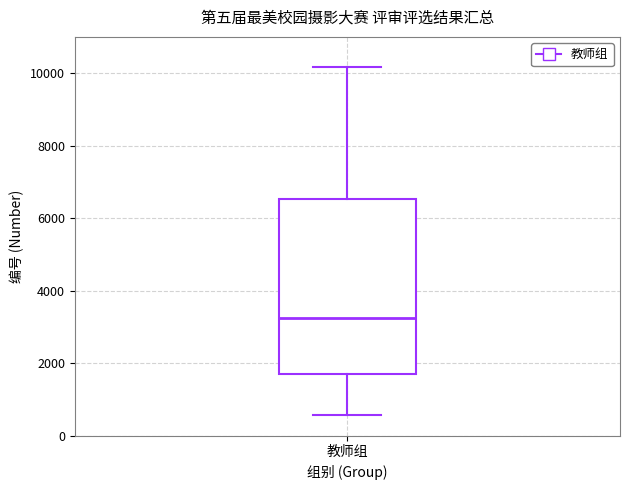

Transcribe this box plot: give where the median line is, the range the box spans, and where the two whiskers end, as read against the y-axis. The values are not printed on the chart, so give them approximately, as read against the axis.

median 3200, box 1600 to 6600, whiskers 600 to 10200